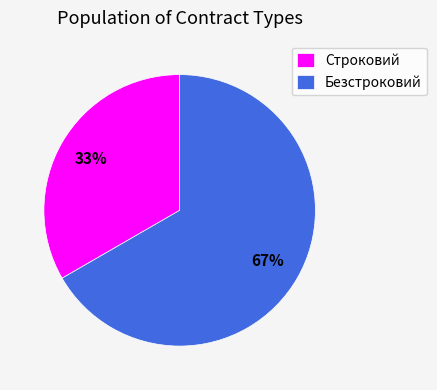

What is the smallest slice in the pie chart?

Строковий